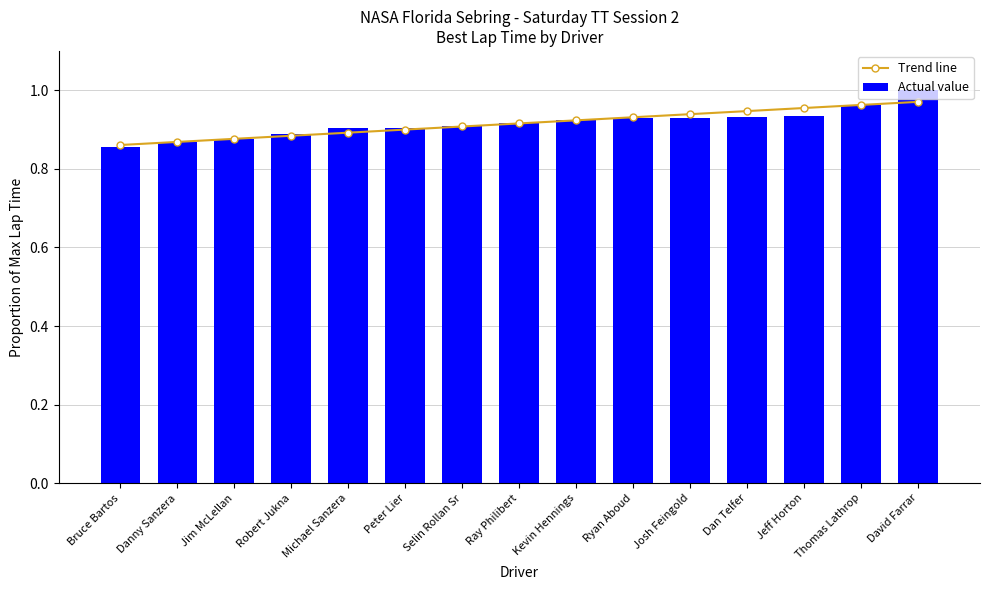

List the series in order of their overall mean, lowest first.

Actual value, Trend line